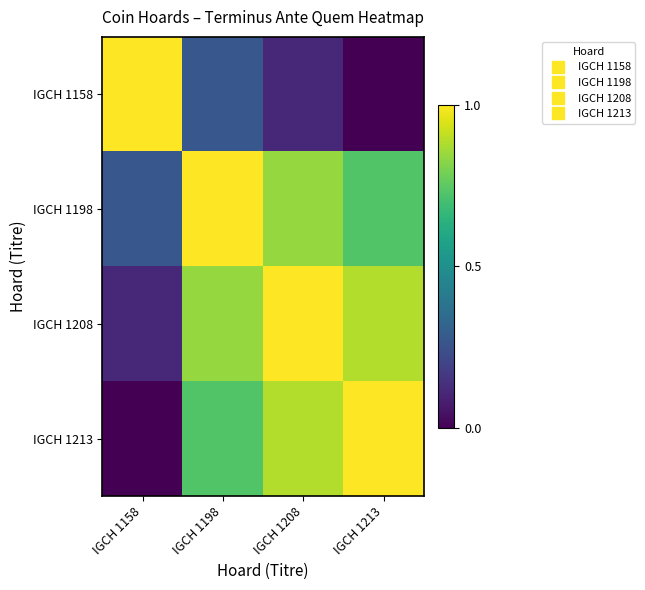

Between IGCH 1213 and IGCH 1158, which is larger?

IGCH 1158